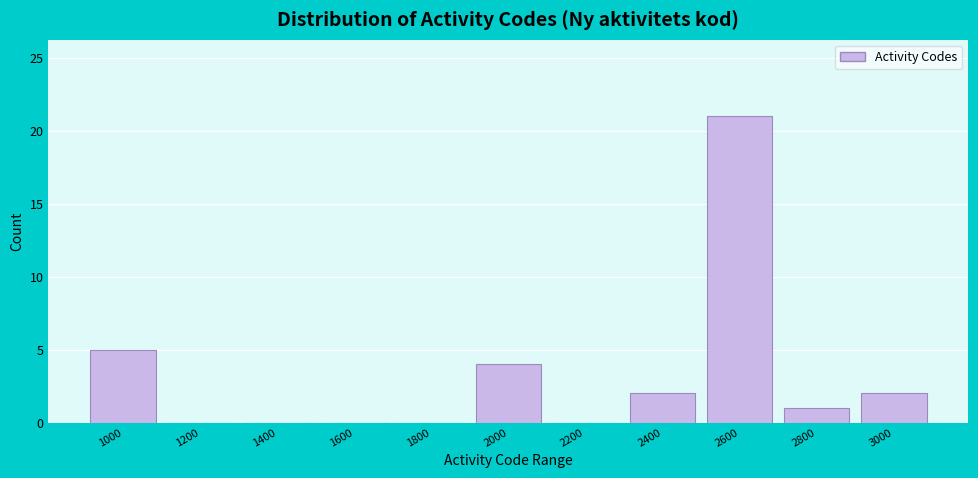

Reading left to right, what are all the values shown in this chart?

1000=5	1200=0	1400=0	1600=0	1800=0	2000=4	2200=0	2400=2	2600=21	2800=1	3000=2